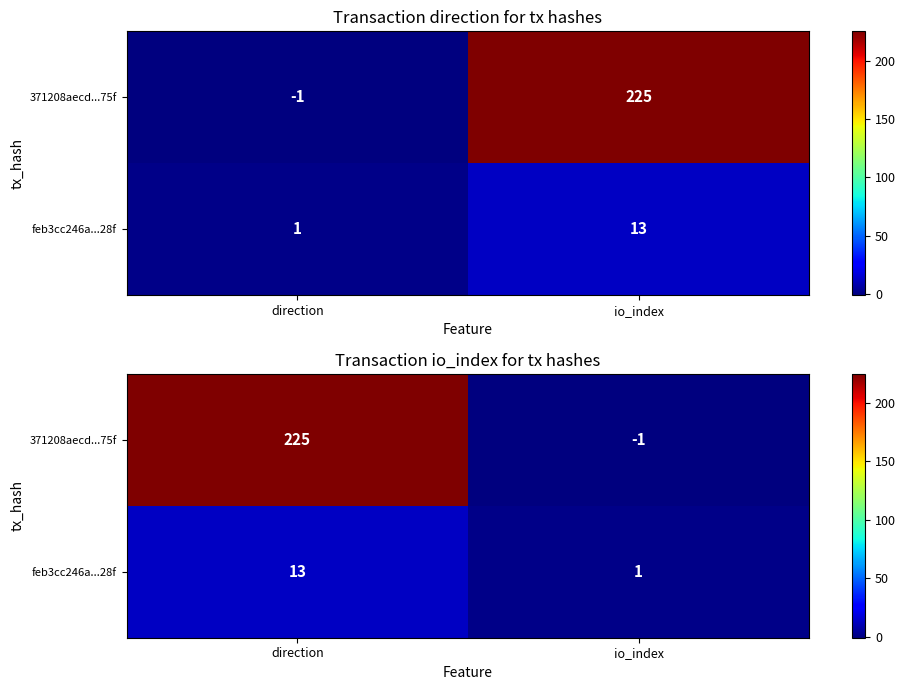

List the labels in order of feb3cc246a...28f value, smallest first.

io_index, direction